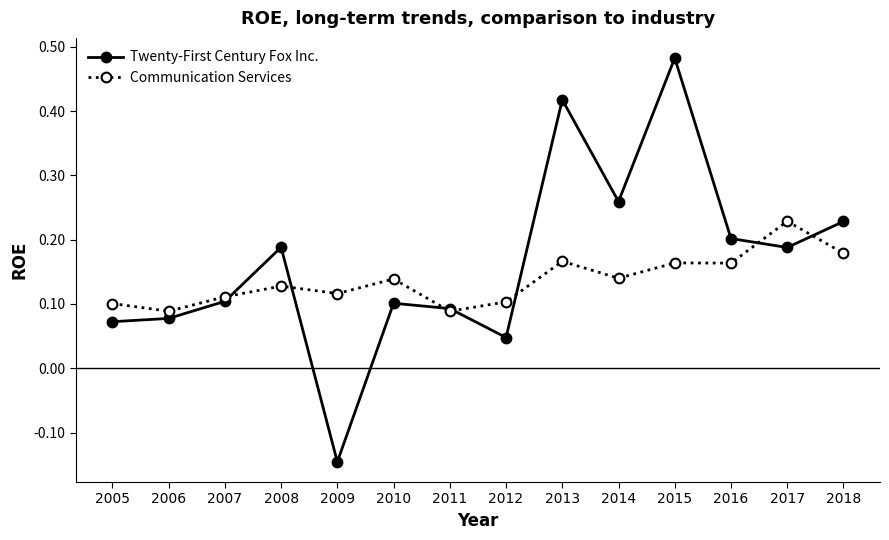

List the series in order of their overall mean, highest first.

Twenty-First Century Fox Inc., Communication Services